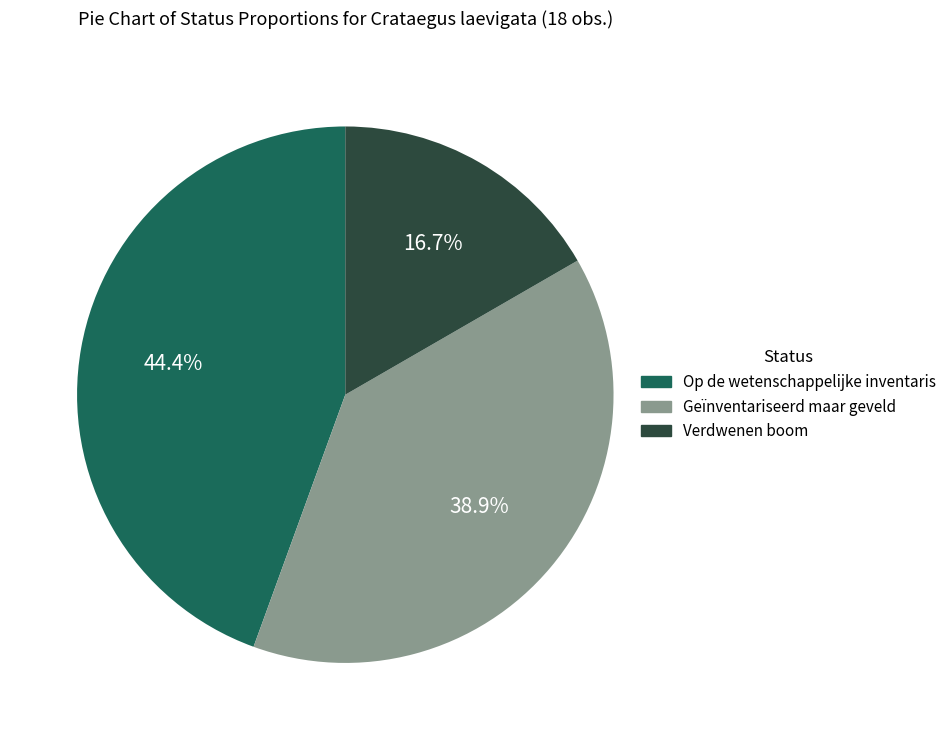

What percentage is the Op de wetenschappelijke inventaris slice, to the nearest percent?

44%